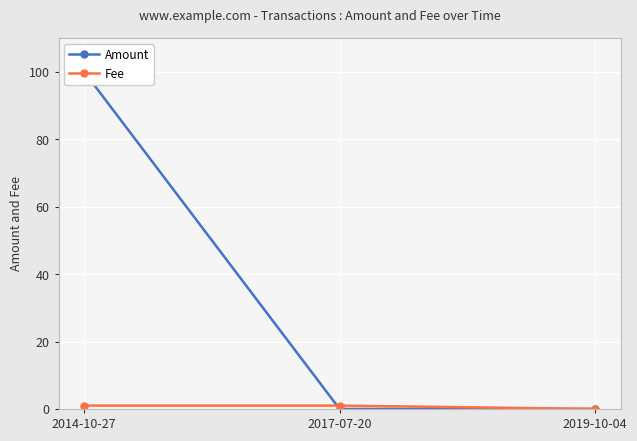

Reading left to right, extract all data points from this chart.

Amount: 100.0	0.0	0.0
Fee: 1.0	1.0	0.0